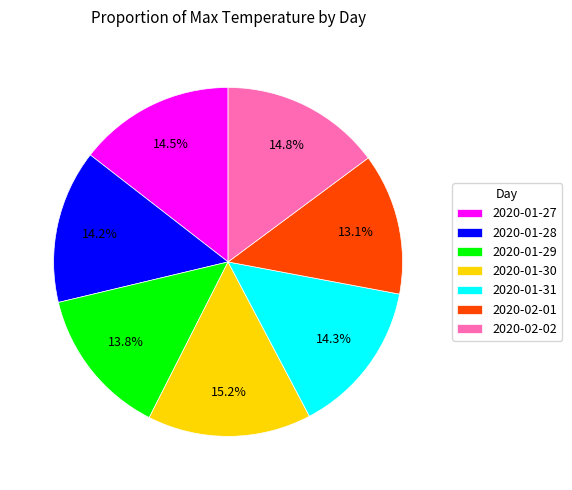

What percentage is the 2020-01-29 slice, to the nearest percent?

14%